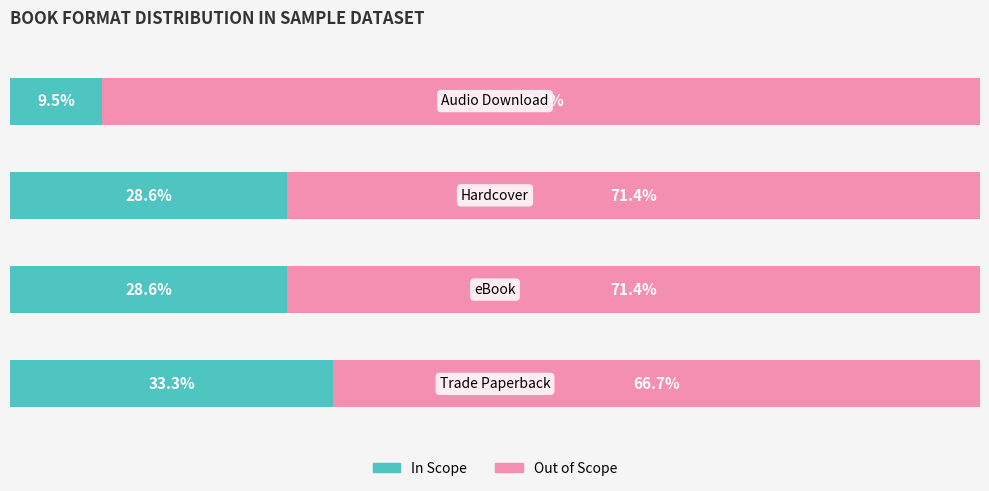

What are all the series names shown in the legend?

In Scope, Out of Scope